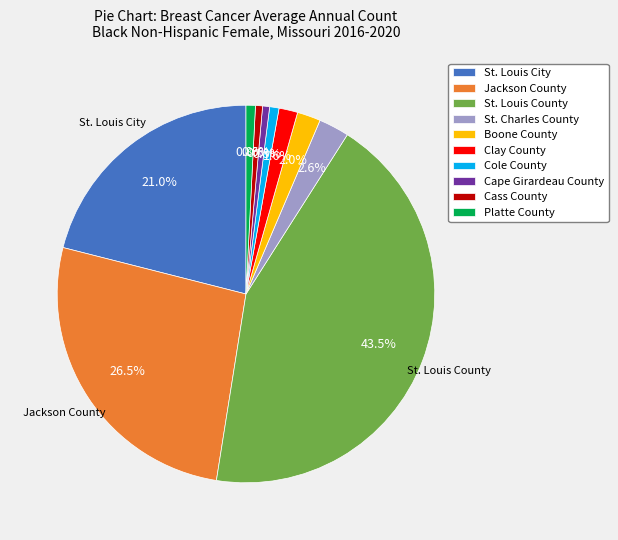

Which slice is the largest?

St. Louis County